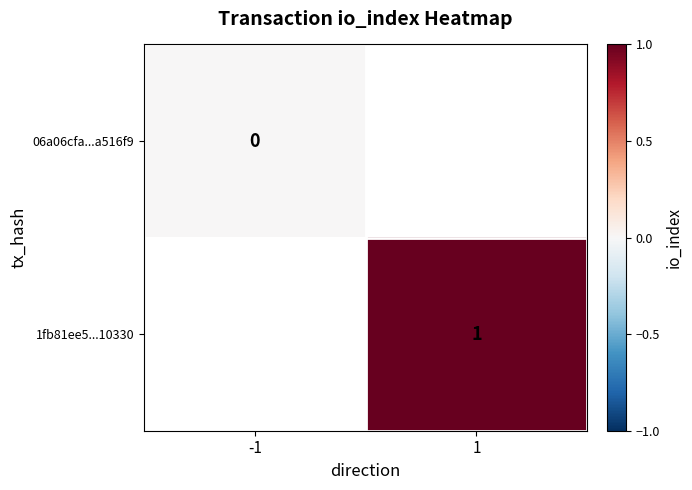

Is the value of 1fb81ee5...10330 at 1 greater than the value of 06a06cfa...a516f9 at -1?

Yes